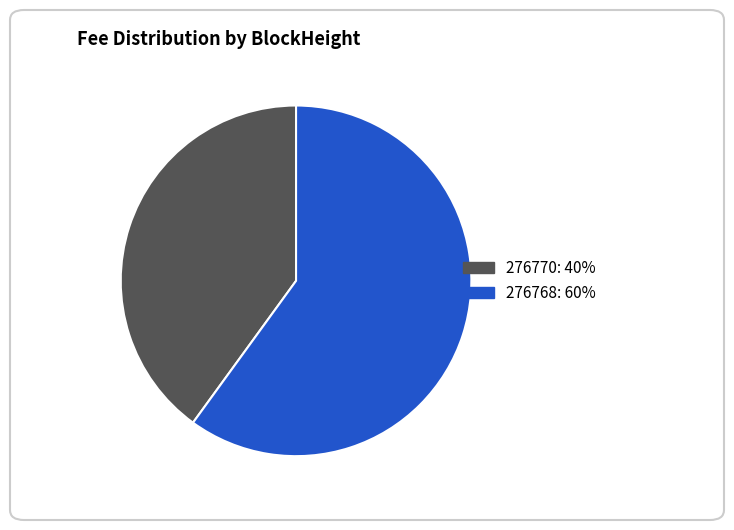

What is the smallest slice in the pie chart?

276770